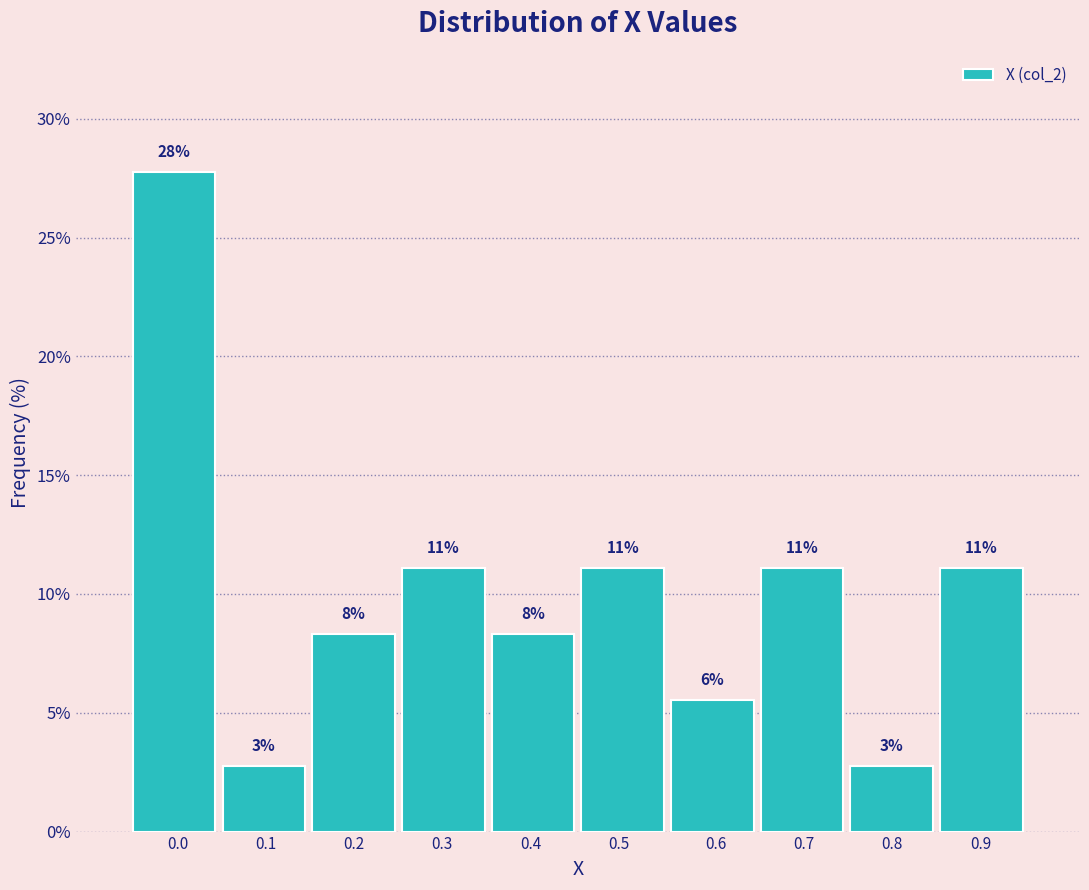

How many bars are there in total?

10